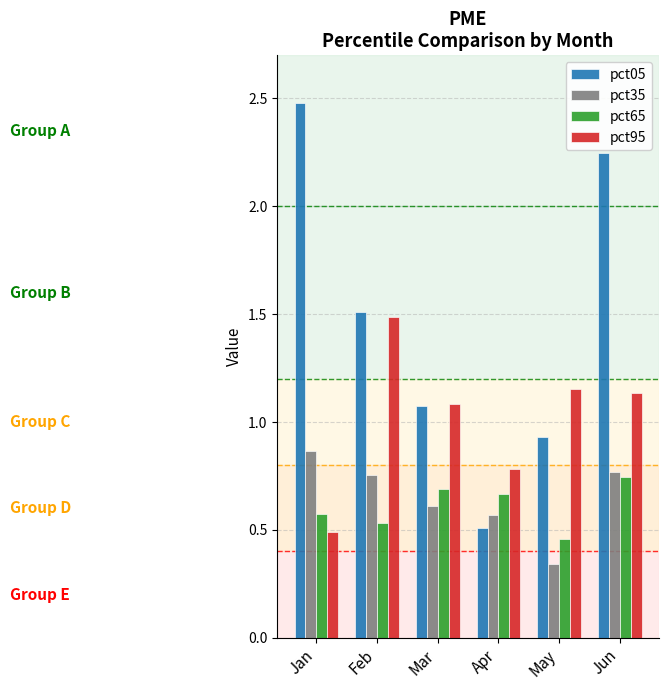

Are the bars horizontal?

No